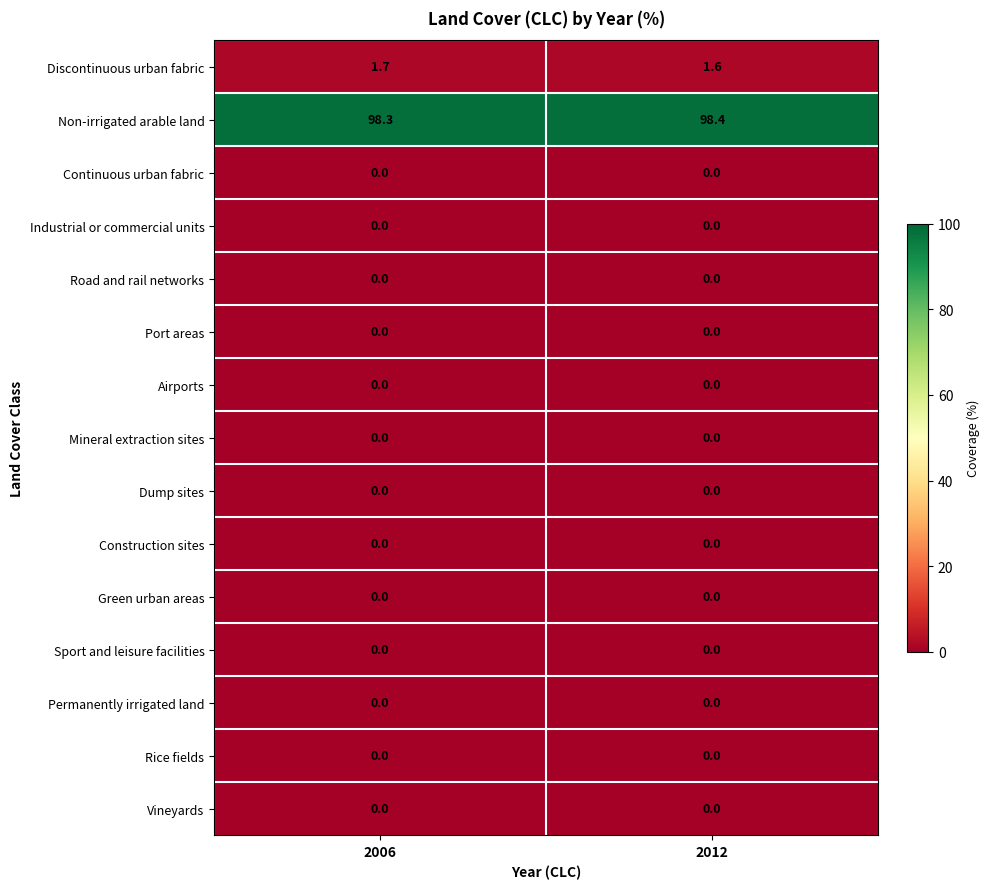

What is the maximum value shown in the chart?

98.4